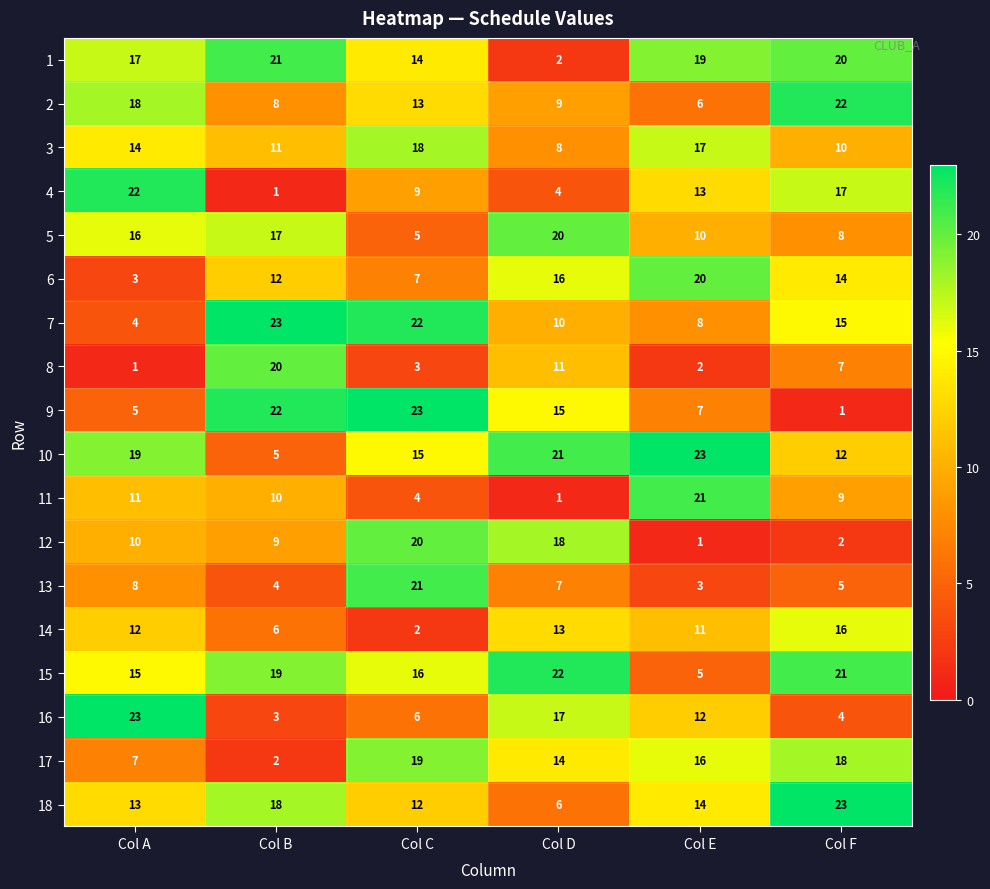

At which label is 18 closest to 14?

Col E